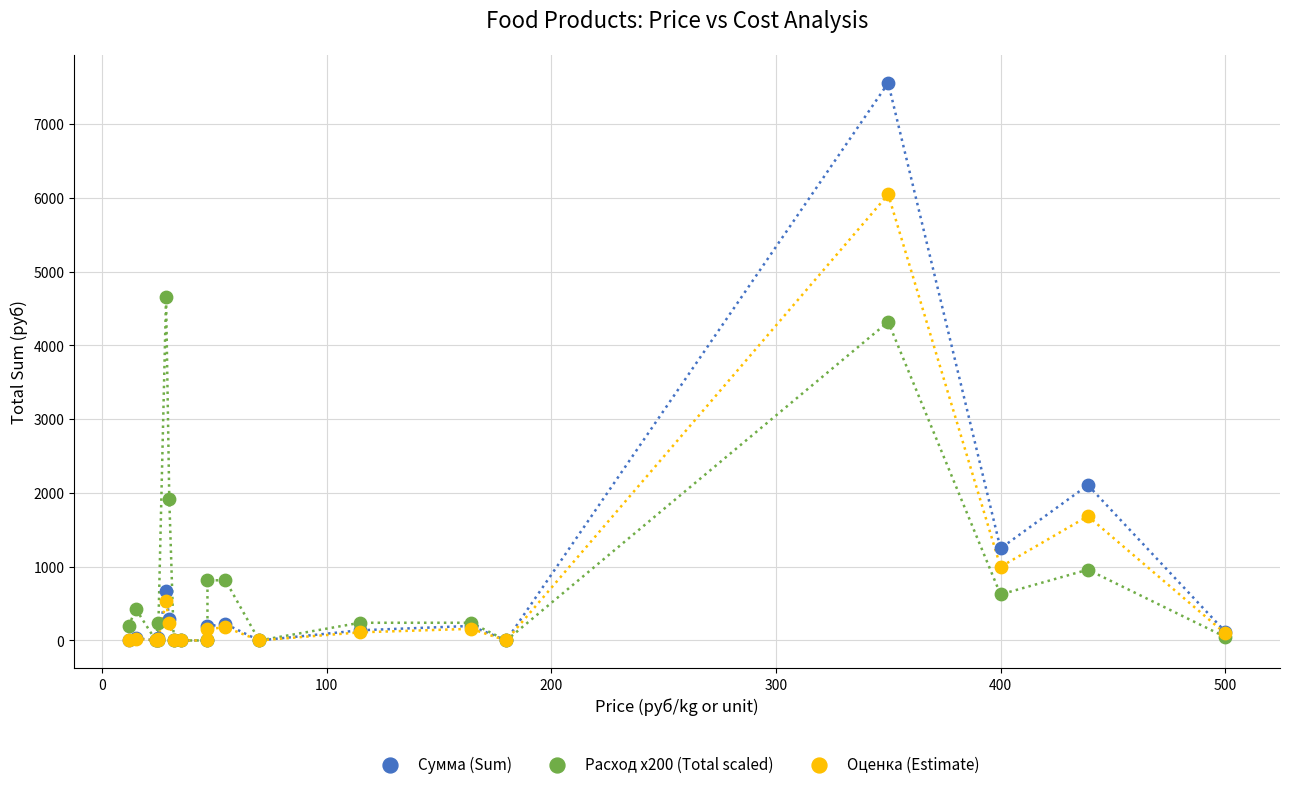

Across all series, what Y value is closest to 3779?

4320.0